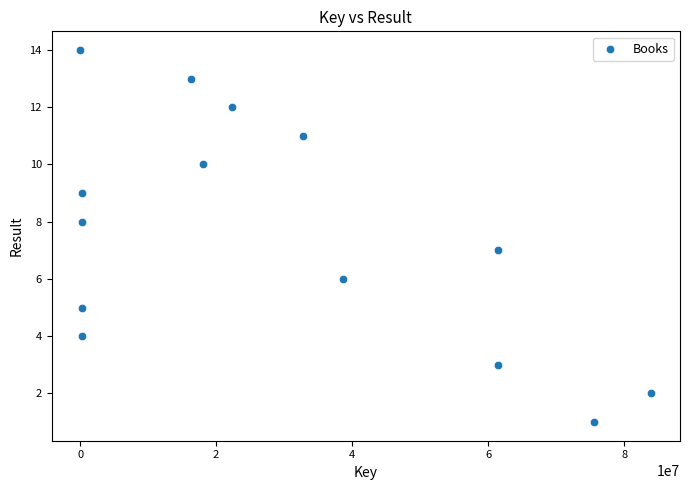

What is the range of Y values (max minus min)?

13